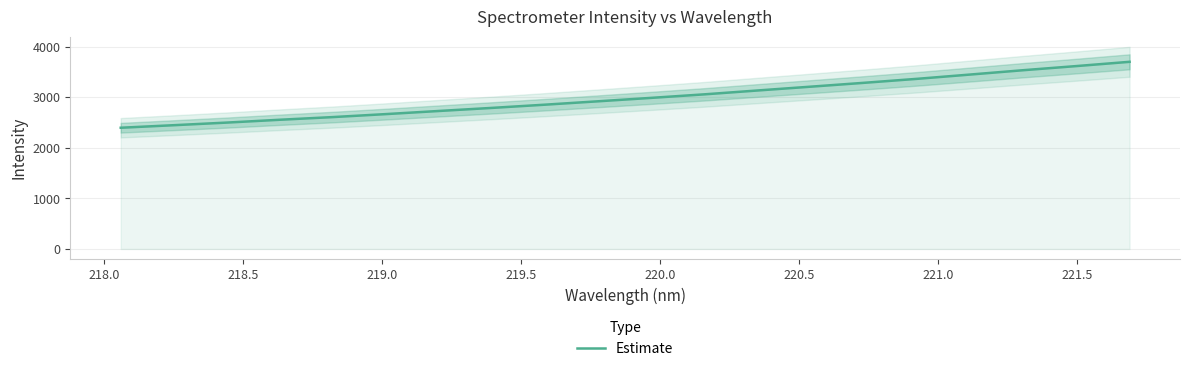

What is the lowest value of the Estimate series?

2395.4